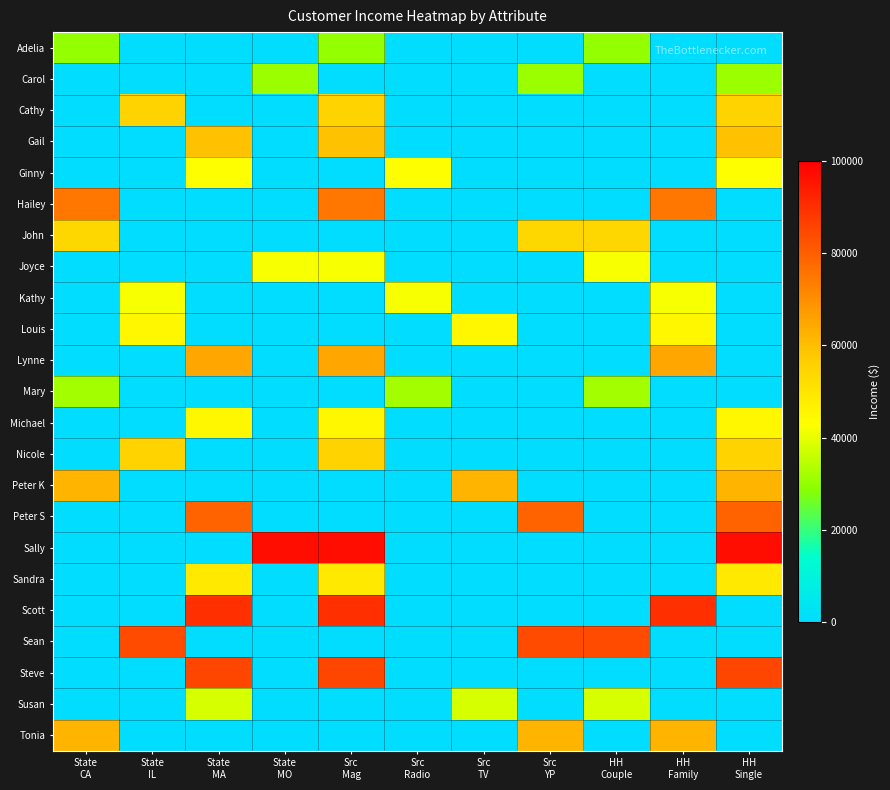

List the series in order of their peak value, lowest first.

Adelia, Carol, Mary, Susan, Joyce, Kathy, Ginny, Louis, Michael, Sandra, John, Cathy, Nicole, Gail, Peter K, Tonia, Lynne, Hailey, Peter S, Sean, Steve, Scott, Sally